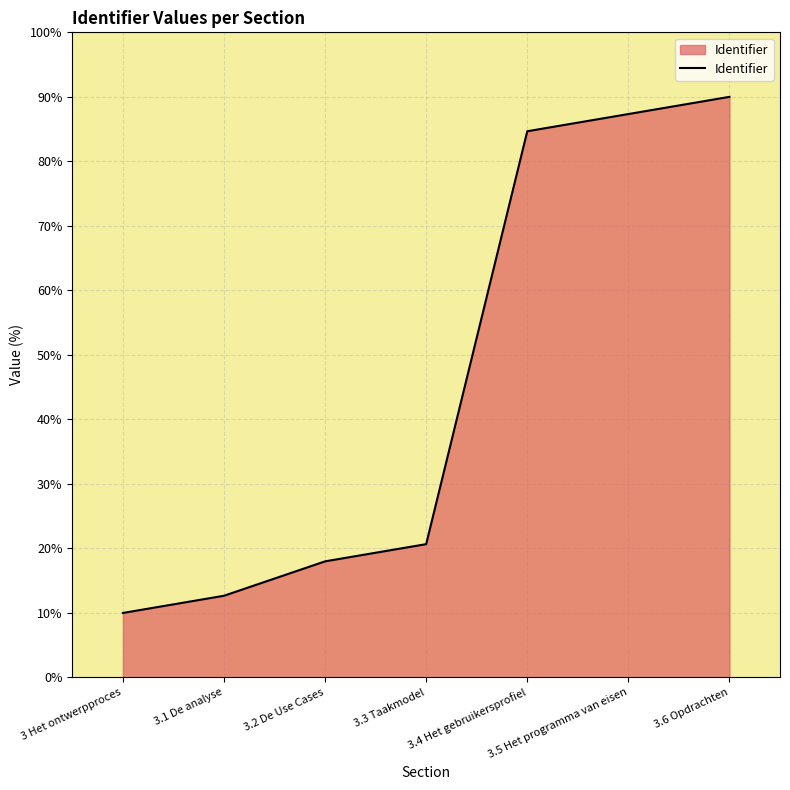

The chart shows a value of 84.7 at 3.4 Het gebruikersprofiel. True or false?

True